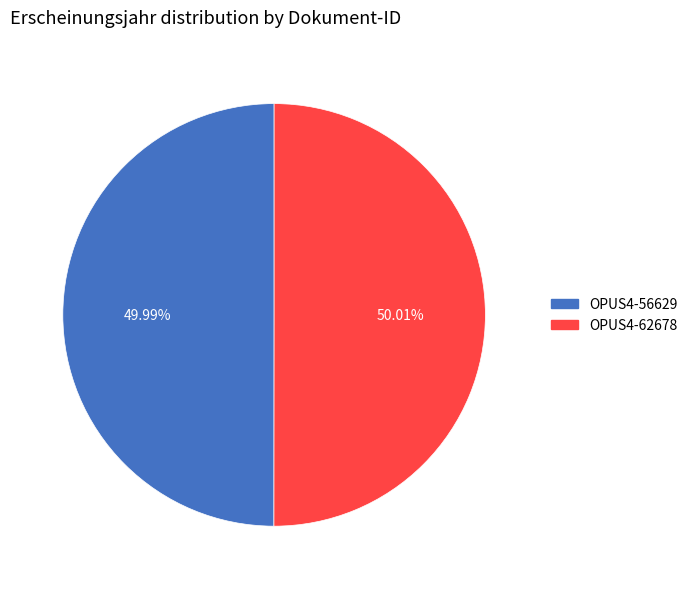

Approximately how many times larger is the value at OPUS4-62678 compared to OPUS4-56629?

1.0